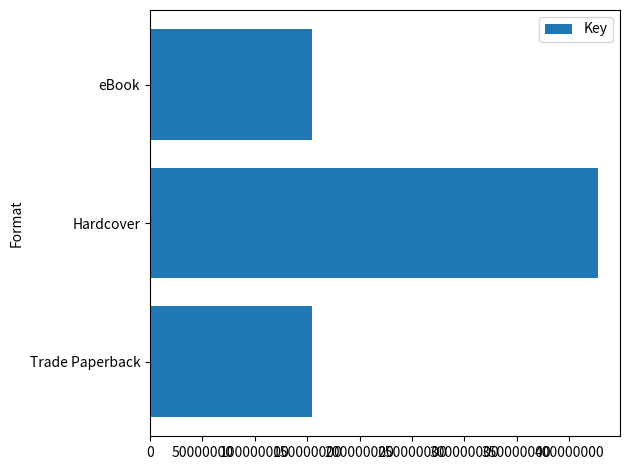

The chart shows a value of 154885675 at Trade Paperback. True or false?

True